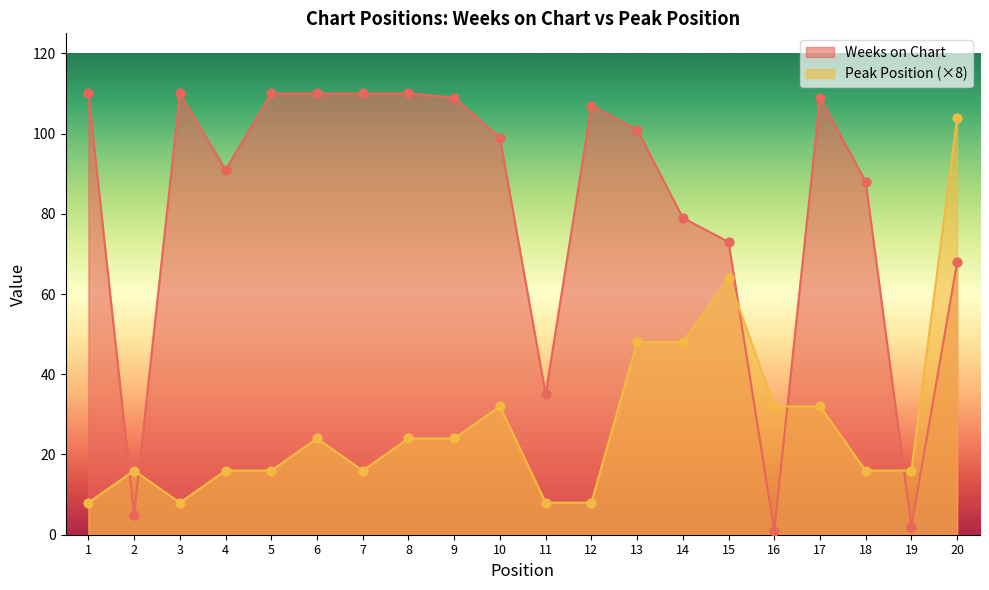

At which category is the sum across all series the highest?

20